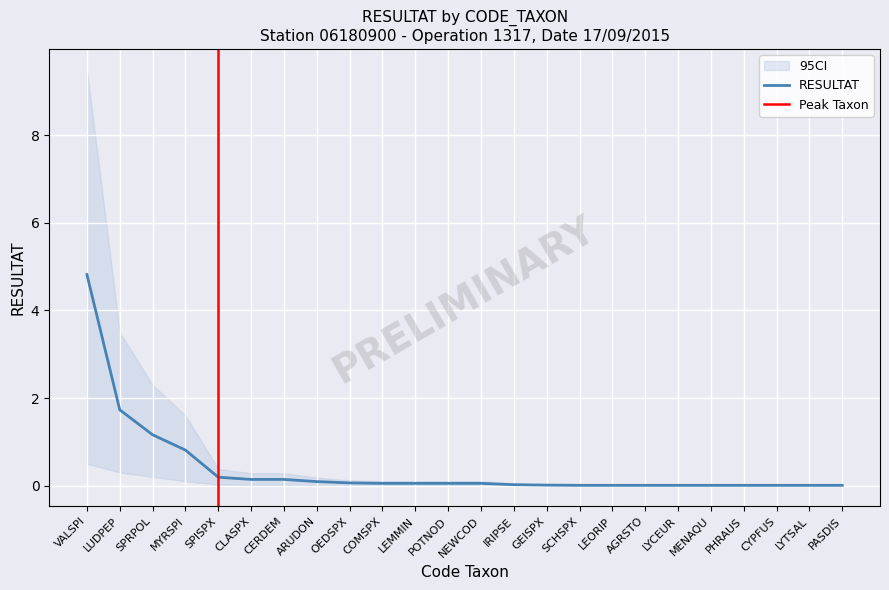

At which category is the sum across all series the highest?

VALSPI